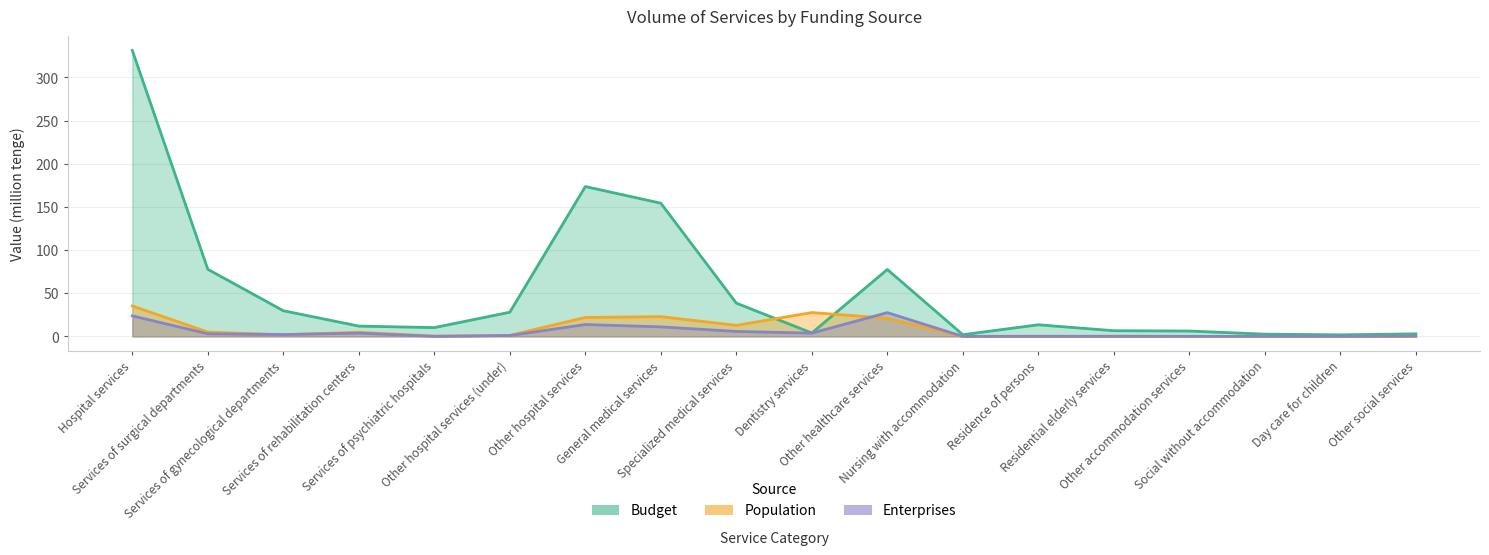

What are all the series names shown in the legend?

Budget, Population, Enterprises